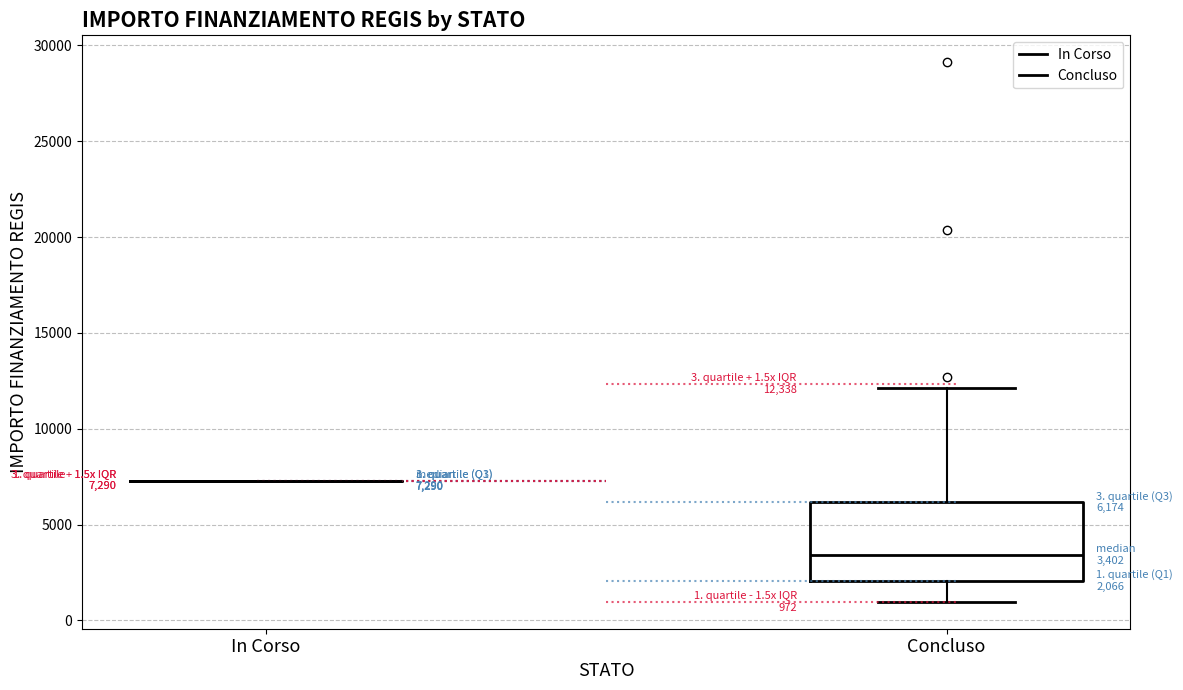

Comparing the boxes themselves (not the whiskers), which one is the tallest?

Concluso